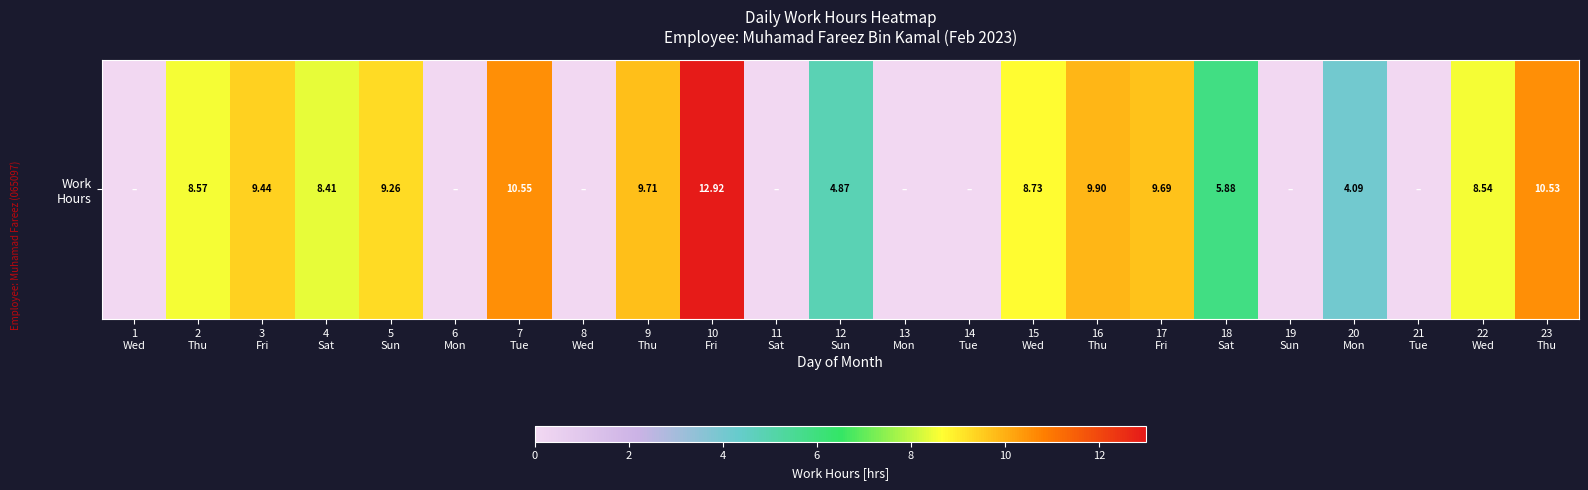

At which label is the value closest to 6?

18
Sat